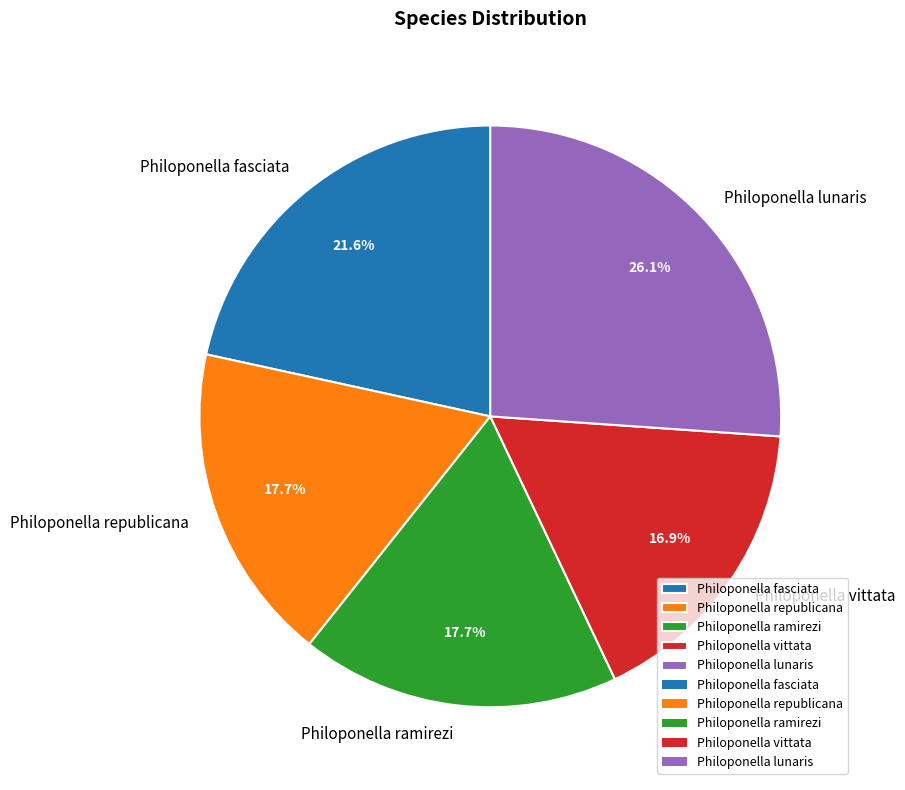

Count the number of slices in the pie.

5